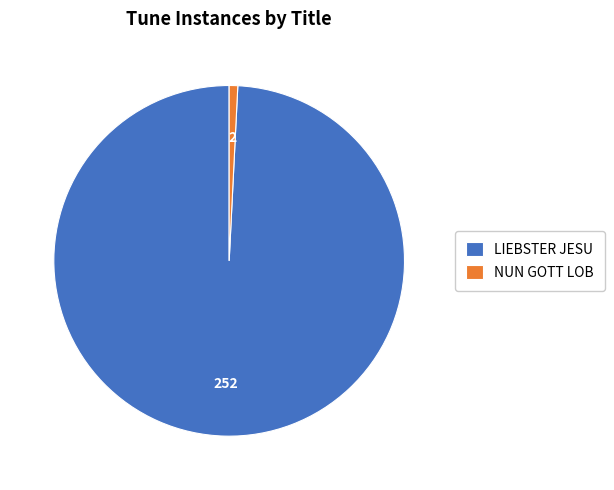

Which slice is the largest?

LIEBSTER JESU